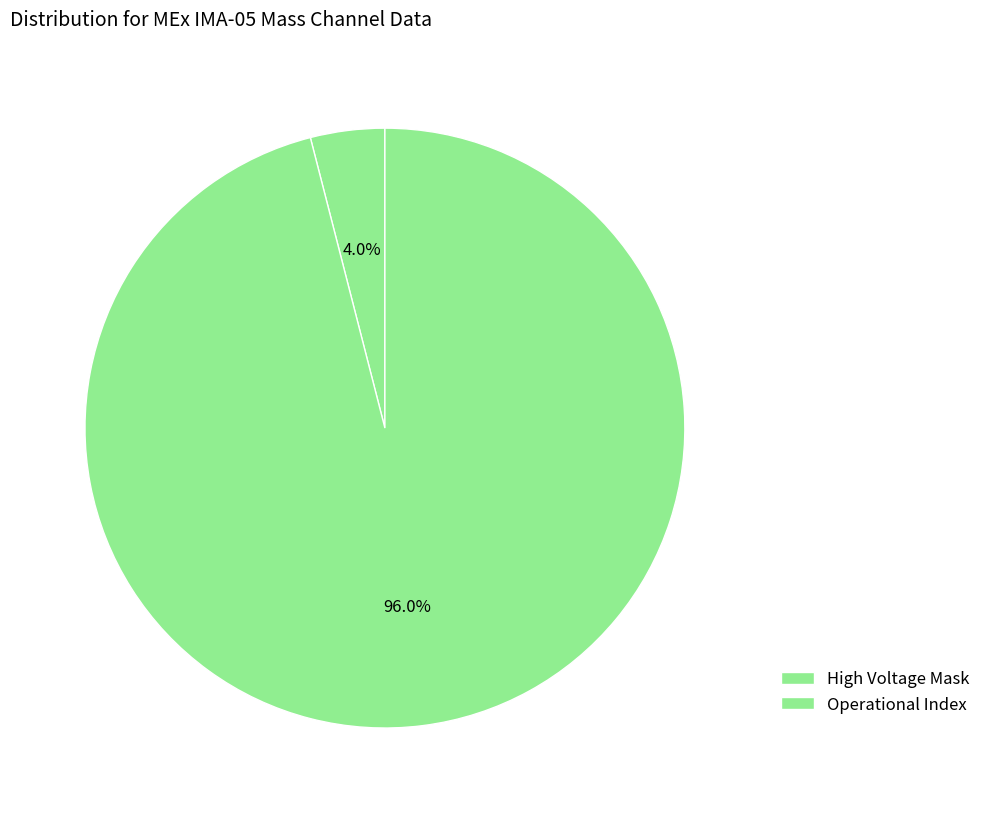

Does any single category account for the majority?

Yes